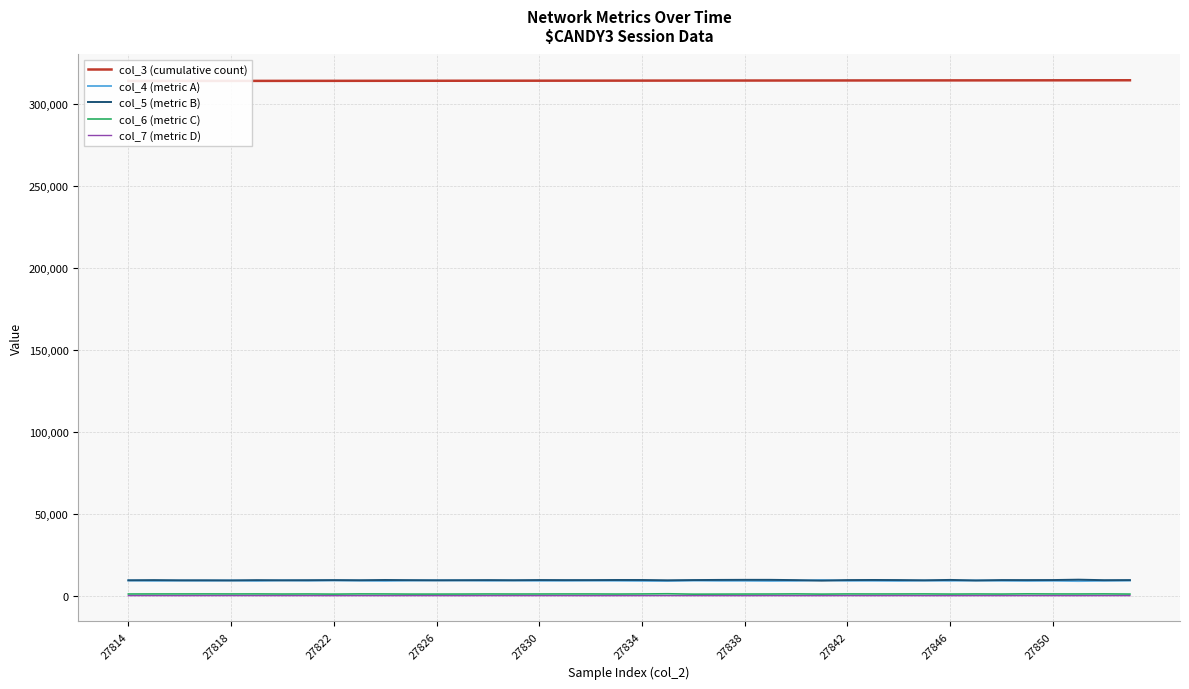

True or false: col_6 (metric C) and col_5 (metric B) intersect in this chart.

False